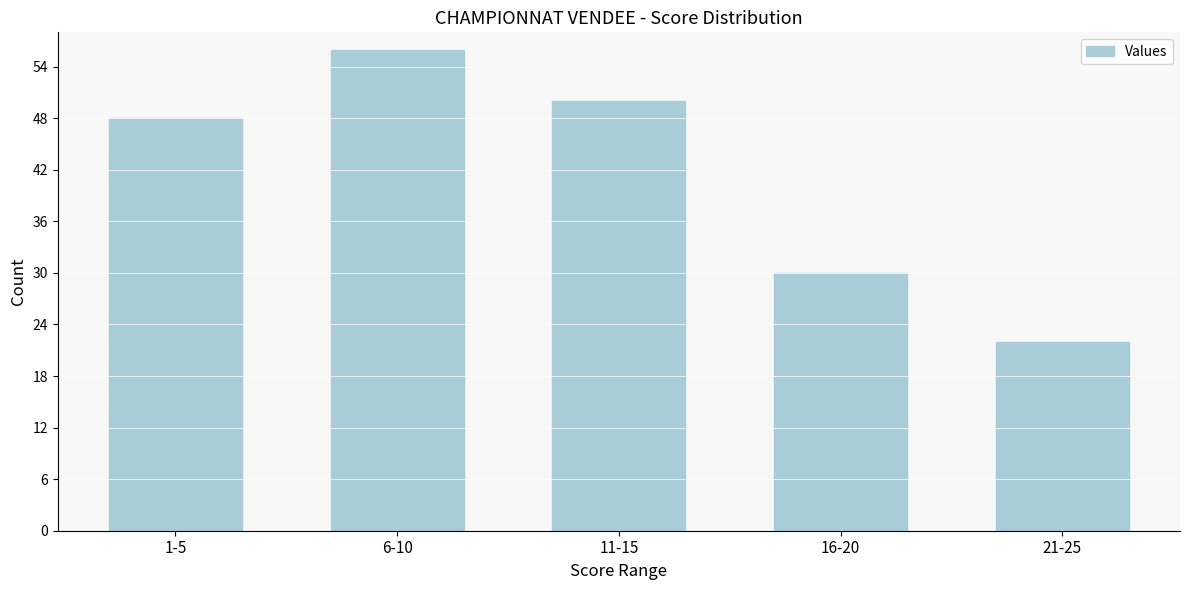

Reading right to left, what are all the values shown in this chart?

21-25=22	16-20=30	11-15=50	6-10=56	1-5=48